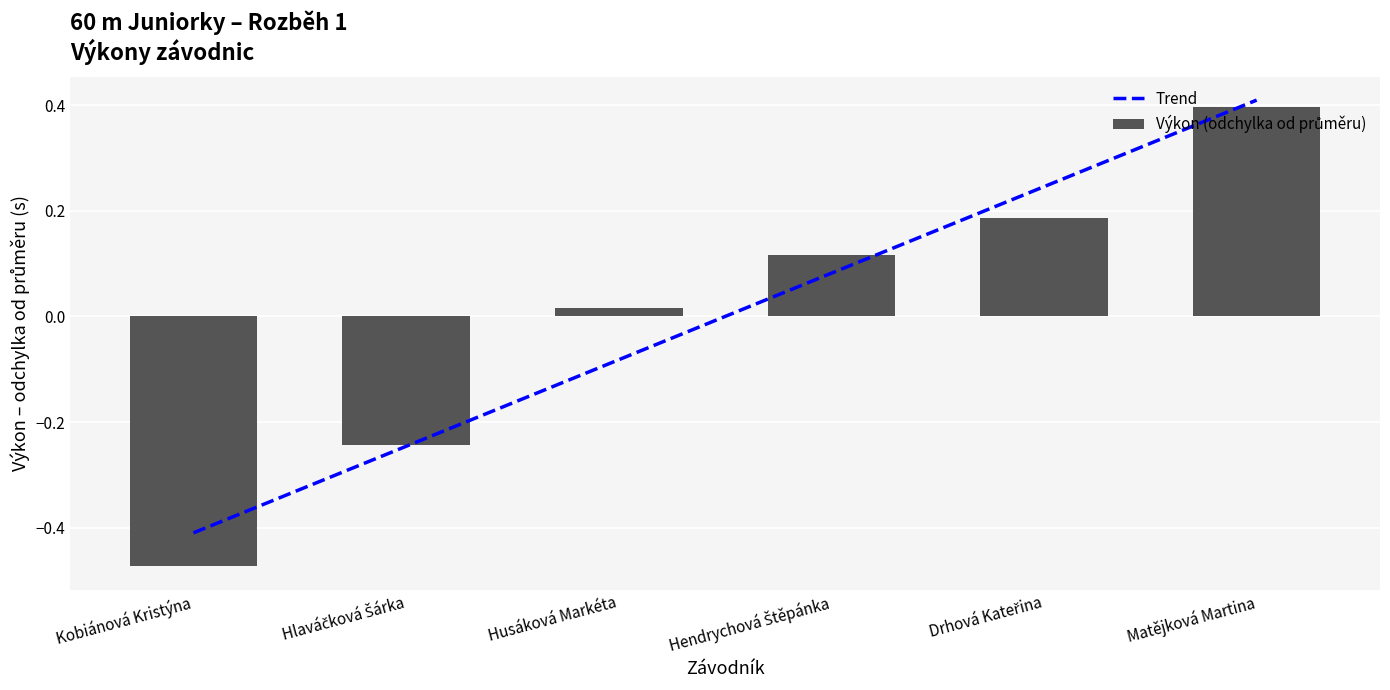

Reading left to right, what are all the values shown in this chart?

Kobiánová Kristýna=-0.5	Hlaváčková Šárka=-0.2	Husáková Markéta=0.0	Hendrychová Štěpánka=0.1	Drhová Kateřina=0.2	Matějková Martina=0.4